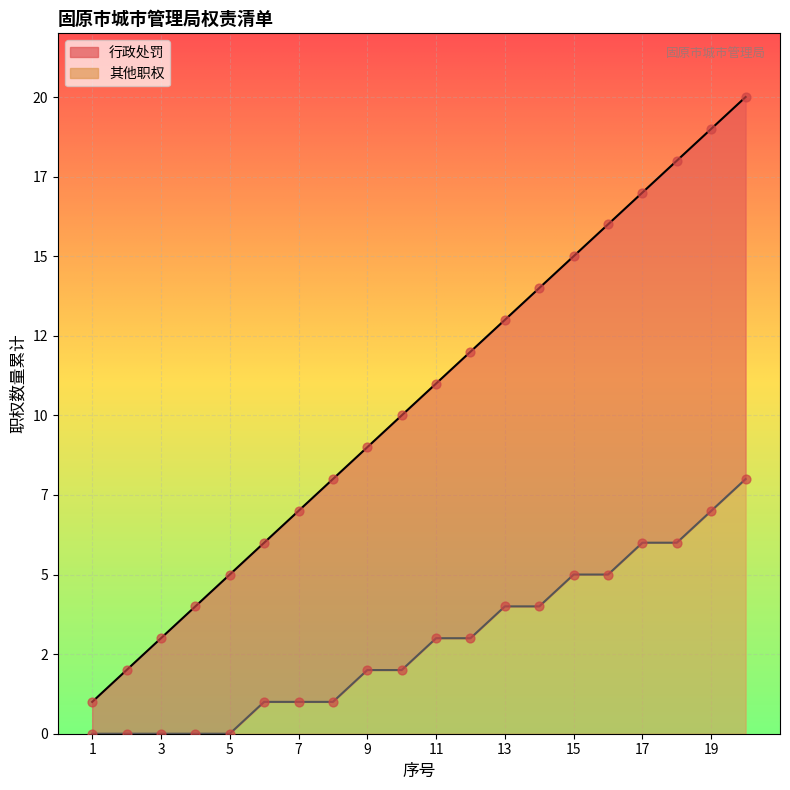

At how many categories does at least one series exceed 18?

2